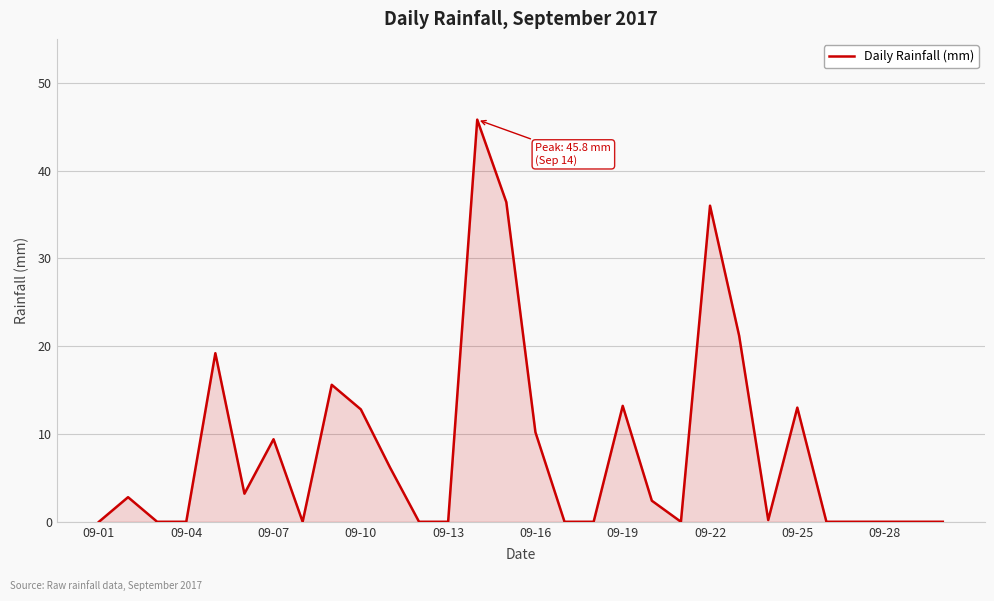

What is the maximum value shown in the chart?

45.8